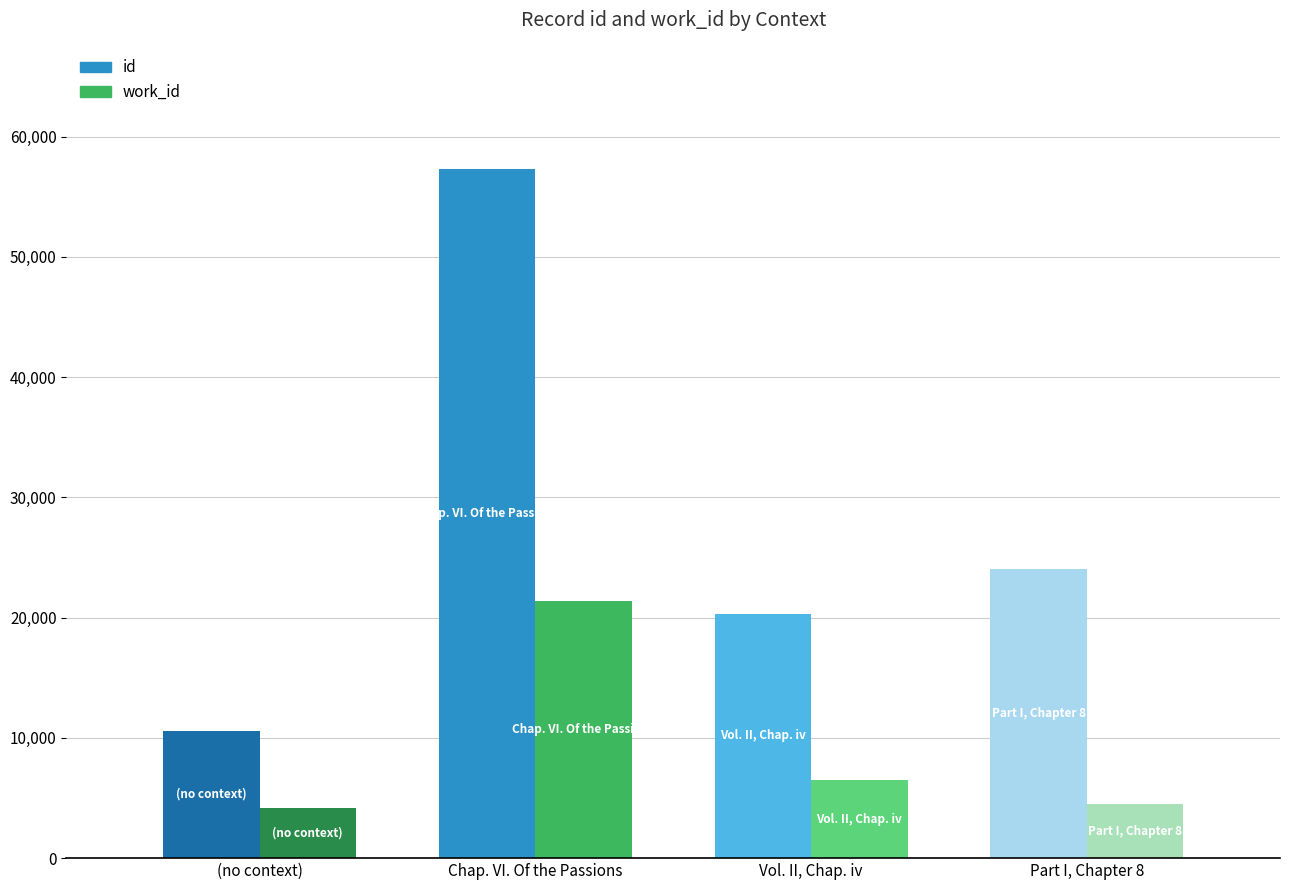

What is the approximate value of work_id at (no context), to the nearest 100?

4100